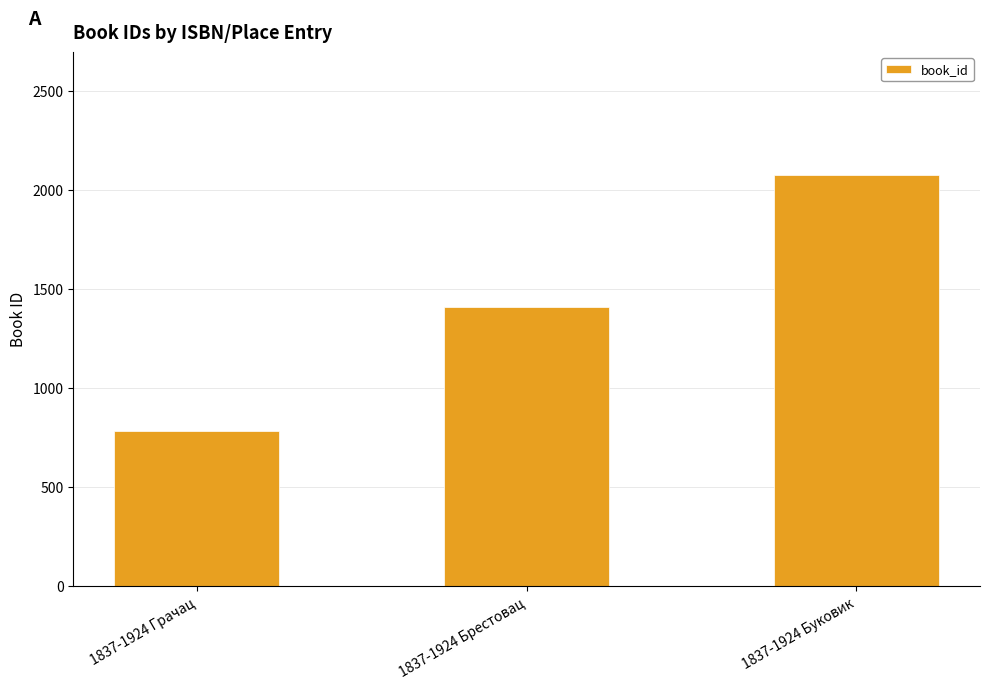

Reading right to left, transcribe all the data shown in this chart.

2072	1406	781